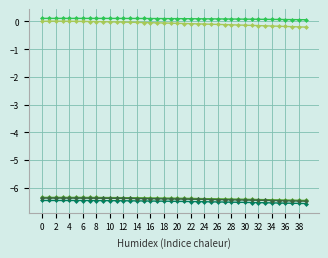

What is the smallest value displayed?

-6.6